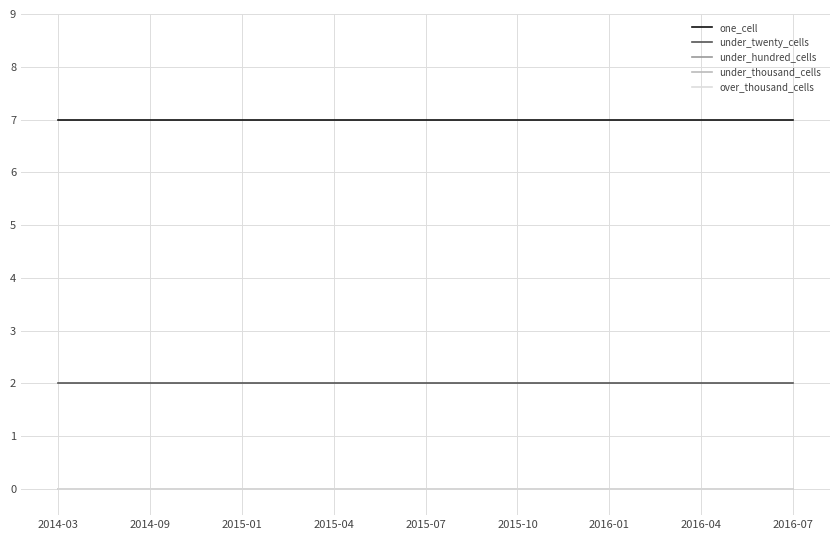

At which label does one_cell reach its minimum?

2014-03